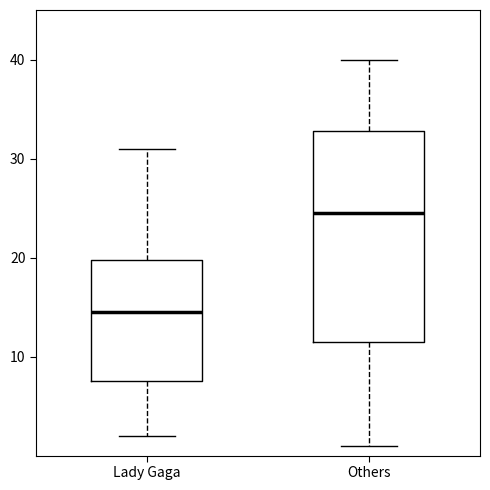

Comparing the boxes themselves (not the whiskers), which one is the tallest?

Others